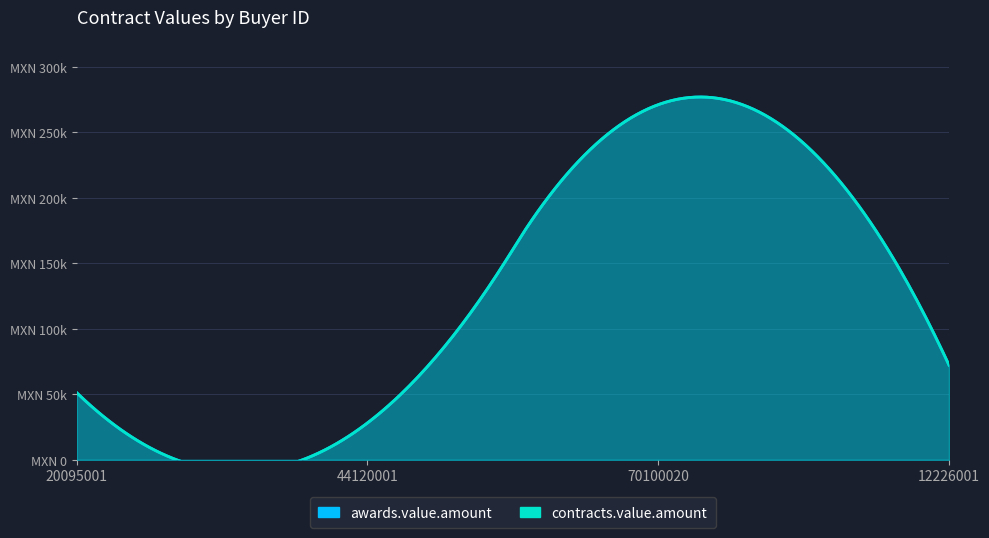

Rank the series at 44120001 from lowest to highest value.

awards.value.amount, contracts.value.amount